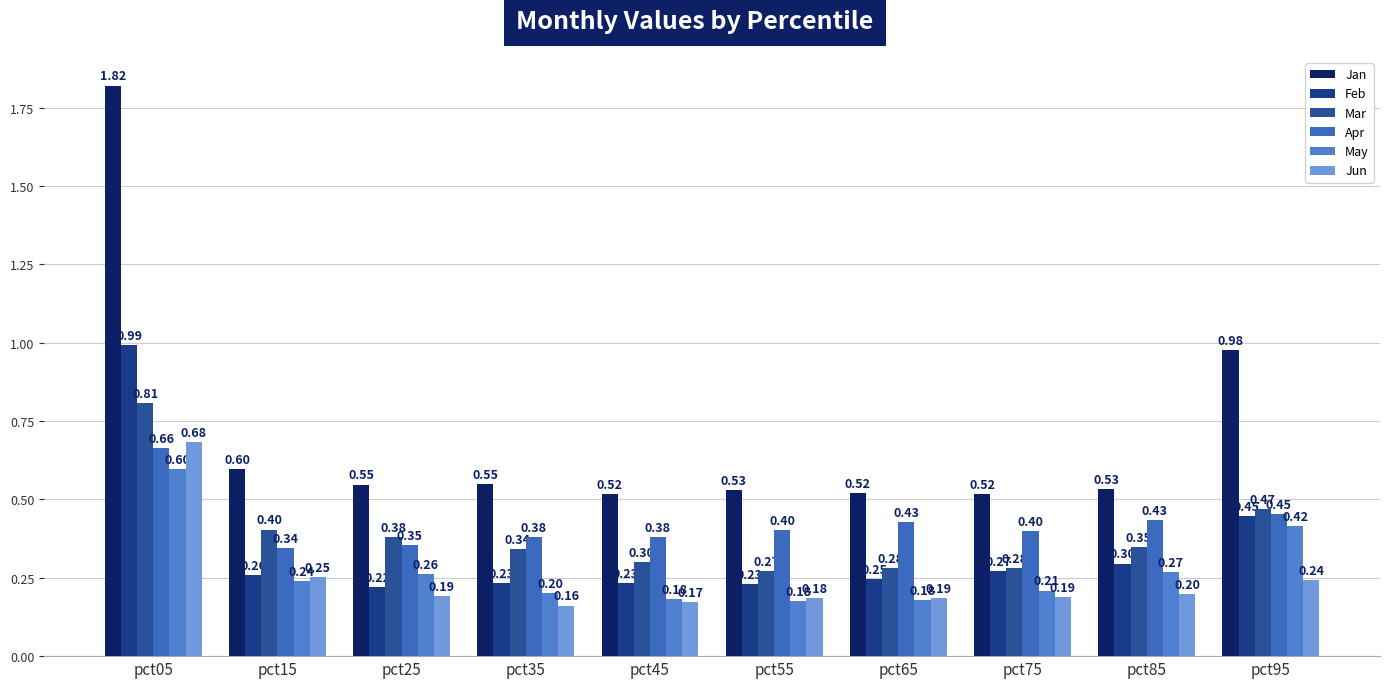

Which label corresponds to the smallest value in the chart?

pct35